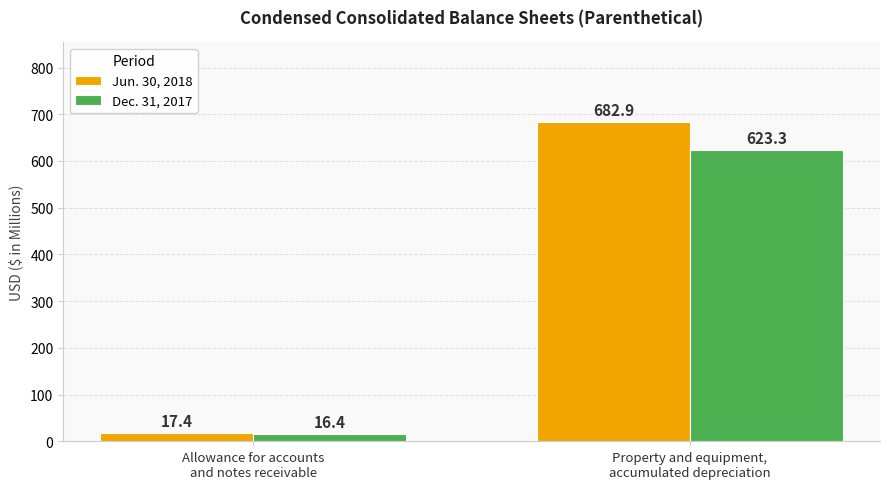

What value does the Dec. 31, 2017 series have at Property and equipment,
accumulated depreciation?

623.3